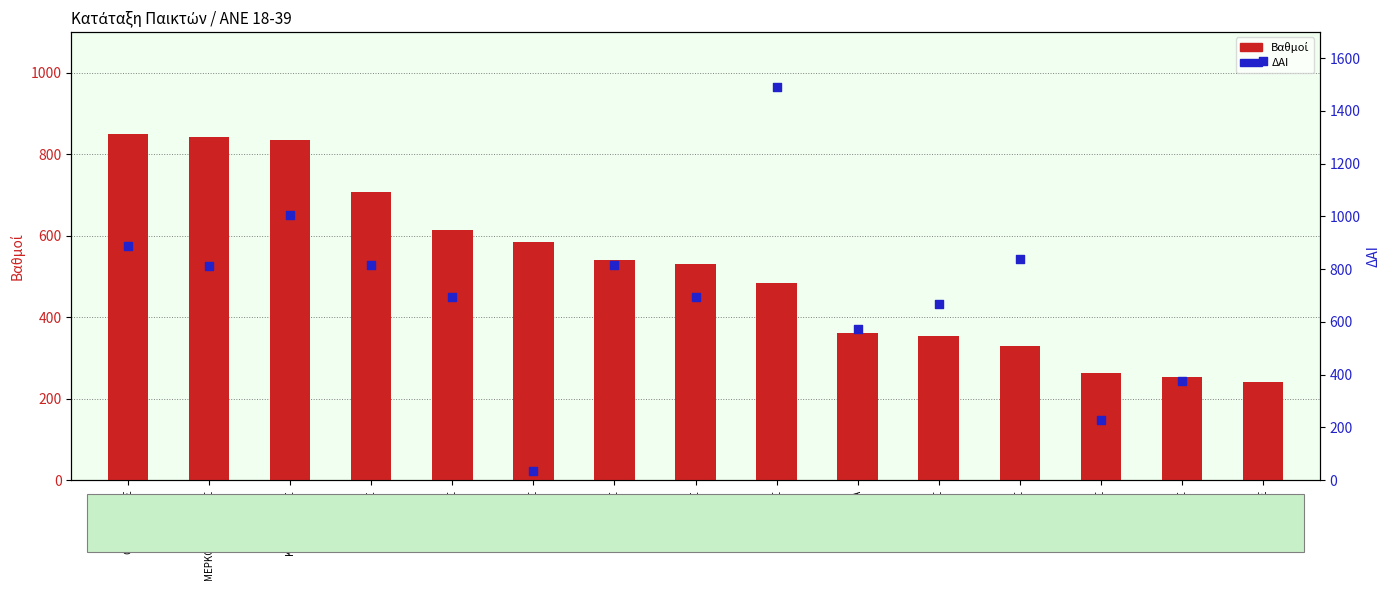

What are all the series names shown in the legend?

Βαθμοί, ΔΑΙ